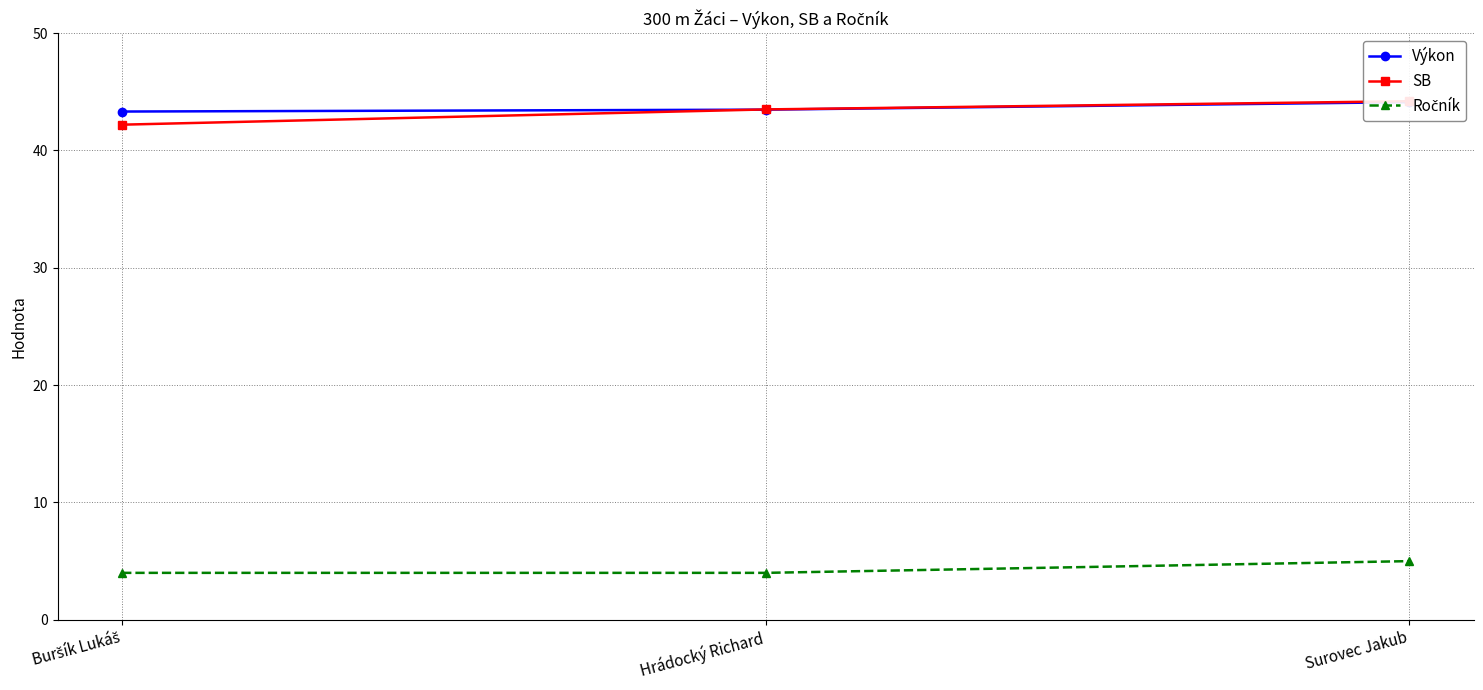

Is the value of Ročník at Buršík Lukáš greater than the value of SB at Surovec Jakub?

No